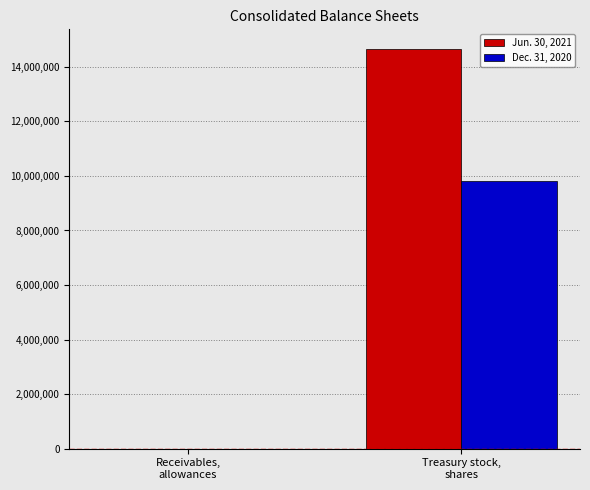

Which series has the largest total across all categories?

Jun. 30, 2021